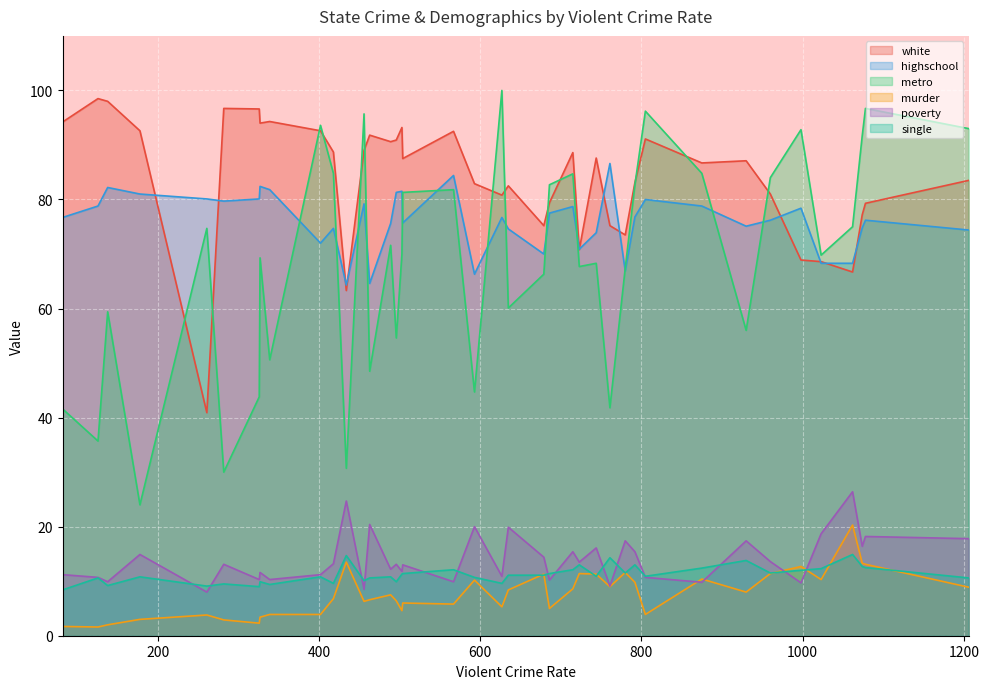

Reading left to right, extract all data points from this chart.

white: 761=75.2	780=73.5	593=82.9	715=88.6	1078=79.3	567=92.5	456=89.0	686=79.4	1206=83.5	723=70.8	261=40.9	326=96.6	282=96.7	960=81.0	489=90.6	496=90.9	463=91.8	1062=66.7	805=91.1	998=68.9	126=98.5	792=83.1	327=94.0	744=87.6	434=63.3	178=92.6	679=75.2	82=94.2	339=94.3	138=98.0	627=80.8	930=87.1	875=86.7	1074=77.2	504=87.5	635=82.5	503=93.2	418=88.7	402=92.6	1023=68.6
highschool: 761=86.6	780=66.9	593=66.3	715=78.7	1078=76.2	567=84.4	456=79.2	686=77.5	1206=74.4	723=70.9	261=80.1	326=80.1	282=79.7	960=76.2	489=75.6	496=81.3	463=64.6	1062=68.3	805=80.0	998=78.4	126=78.8	792=76.8	327=82.4	744=73.9	434=64.3	178=81.0	679=70.0	82=76.7	339=81.8	138=82.2	627=76.7	930=75.1	875=78.8	1074=74.8	504=75.7	635=74.6	503=81.5	418=74.7	402=72.0	1023=68.3
metro: 761=41.8	780=67.4	593=44.7	715=84.7	1078=96.7	567=81.8	456=95.7	686=82.7	1206=93.0	723=67.7	261=74.7	326=43.8	282=30.0	960=84.0	489=71.6	496=54.6	463=48.5	1062=75.0	805=96.2	998=92.8	126=35.7	792=82.7	327=69.3	744=68.3	434=30.7	178=24.0	679=66.3	82=41.6	339=50.6	138=59.4	627=100.0	930=56.0	875=84.8	1074=91.7	504=81.3	635=60.1	503=70.0	418=84.8	402=93.6	1023=69.8
murder: 761=9.0	780=11.6	593=10.2	715=8.6	1078=13.1	567=5.8	456=6.3	686=5.0	1206=8.9	723=11.4	261=3.8	326=2.3	282=2.9	960=11.4	489=7.5	496=6.4	463=6.6	1062=20.3	805=3.9	998=12.7	126=1.6	792=9.8	327=3.4	744=11.3	434=13.5	178=3.0	679=11.3	82=1.7	339=3.9	138=2.0	627=5.3	930=8.0	875=10.4	1074=13.3	504=6.0	635=8.4	503=4.6	418=6.8	402=3.9	1023=10.3
poverty: 761=9.1	780=17.4	593=20.0	715=15.4	1078=18.2	567=9.9	456=8.5	686=10.2	1206=17.8	723=13.5	261=8.0	326=10.3	282=13.1	960=13.6	489=12.2	496=13.1	463=20.4	1062=26.4	805=10.7	998=9.7	126=10.7	792=15.4	327=11.6	744=16.1	434=24.7	178=14.9	679=14.4	82=11.2	339=10.3	138=9.9	627=10.9	930=17.4	875=9.8	1074=16.4	504=13.0	635=19.9	503=11.8	418=13.2	402=11.2	1023=18.7
single: 761=14.3	780=11.5	593=10.7	715=12.1	1078=12.5	567=12.1	456=10.1	686=11.4	1206=10.6	723=13.0	261=9.1	326=9.0	282=9.5	960=11.5	489=10.8	496=9.9	463=10.6	1062=14.9	805=10.9	998=12.0	126=10.6	792=13.0	327=9.9	744=10.9	434=14.7	178=10.8	679=11.1	82=8.4	339=9.4	138=9.2	627=9.6	930=13.8	875=12.4	1074=12.7	504=11.4	635=11.1	503=11.3	418=9.6	402=10.8	1023=12.3